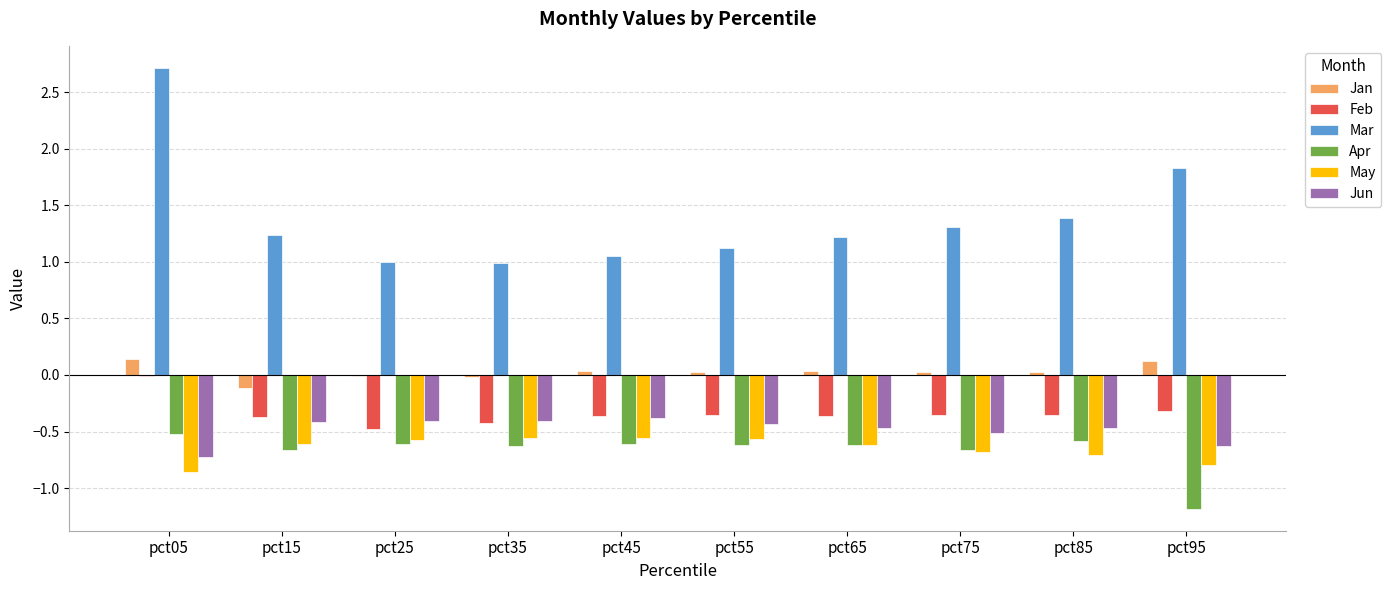

At which category is the sum across all series the highest?

pct05